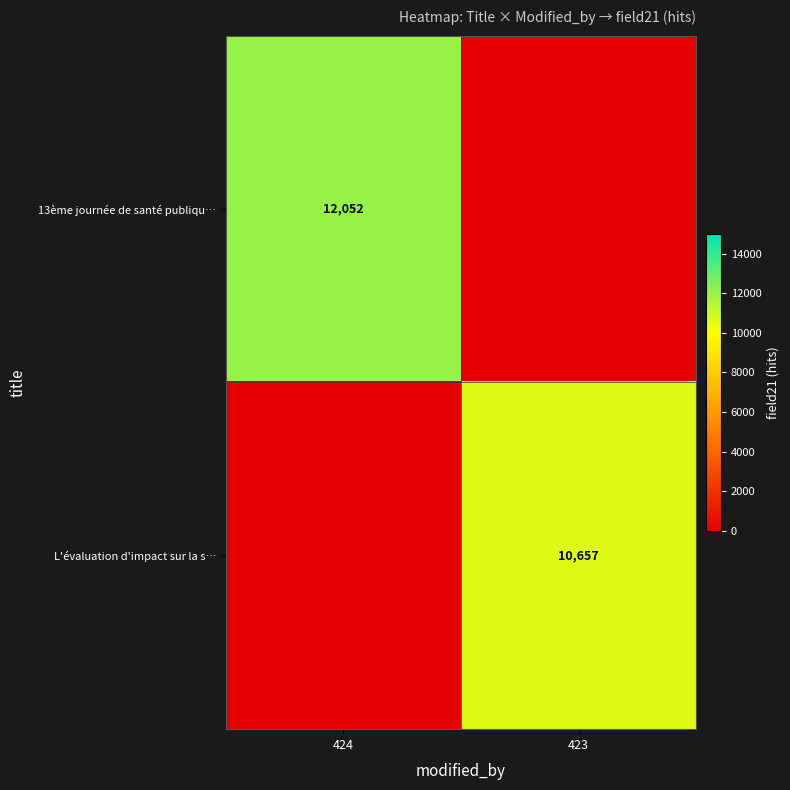

Is the value of L'évaluation d'impact sur la s… at 423 greater than the value of 13ème journée de santé publiqu… at 424?

No